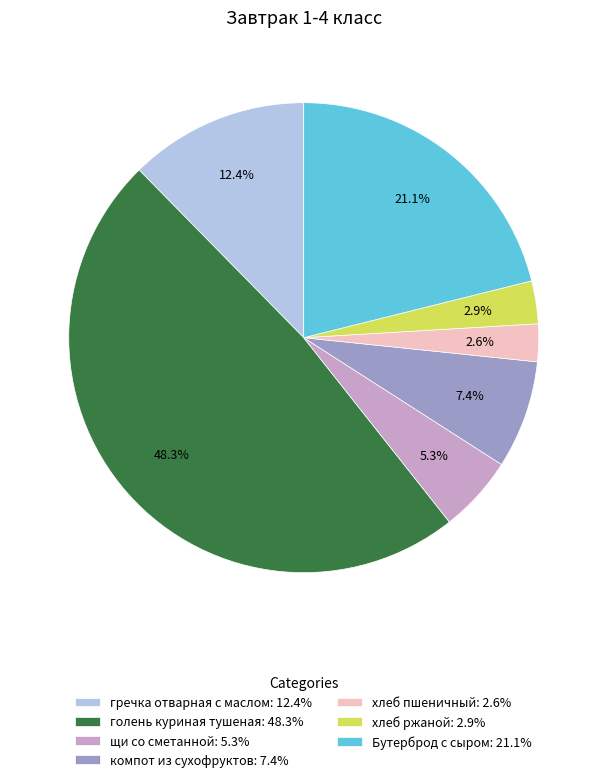

Is щи со сметанной the majority of the pie?

No